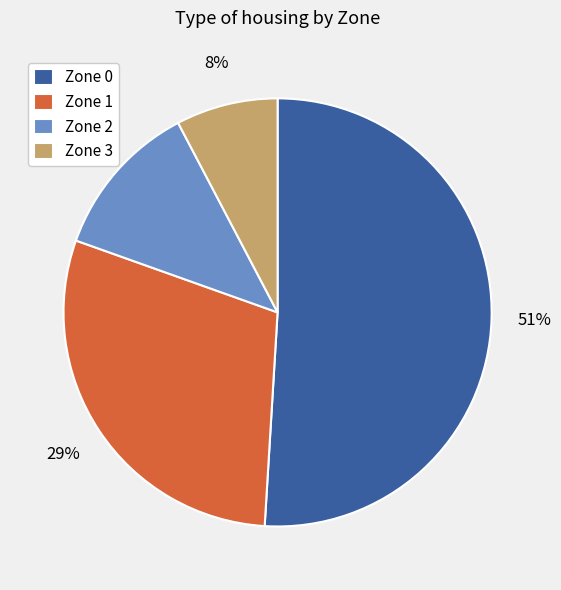

Between Zone 3 and Zone 0, which is larger?

Zone 0